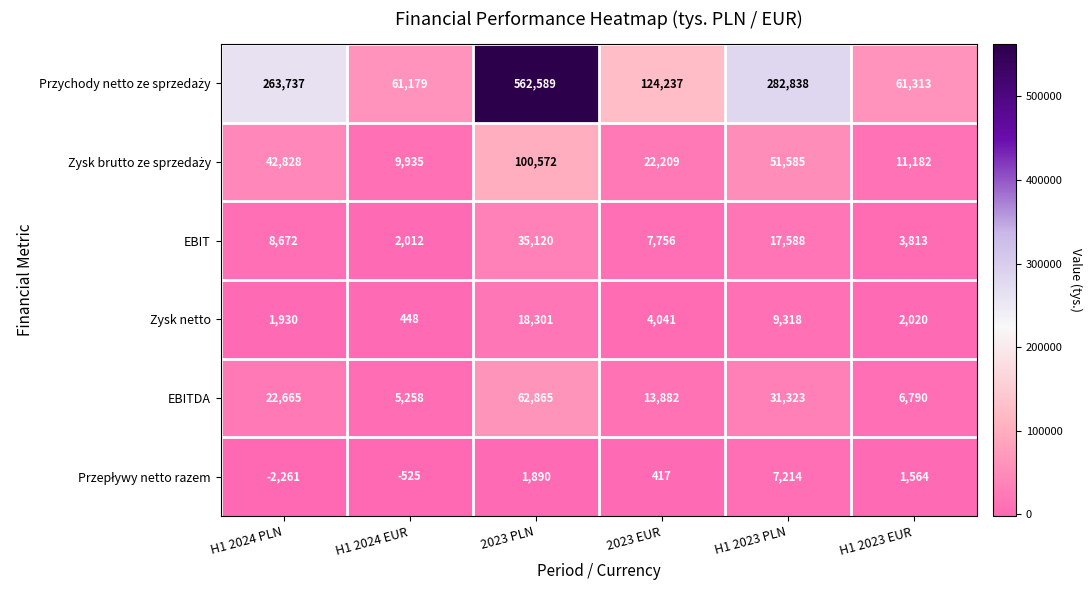

What is the total value across all series at 2023 EUR?

172542